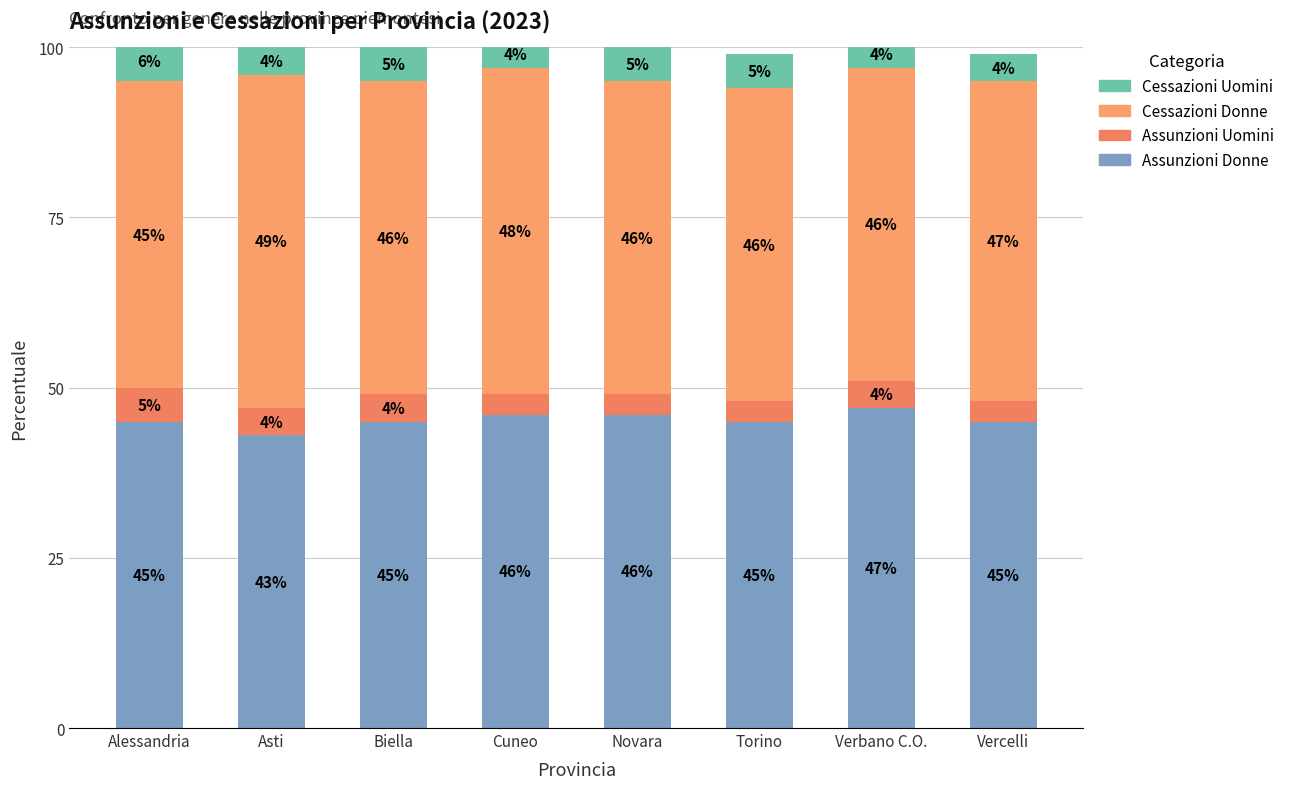

What is the difference between the maximum and second lowest values in the Cessazioni Donne series?

3